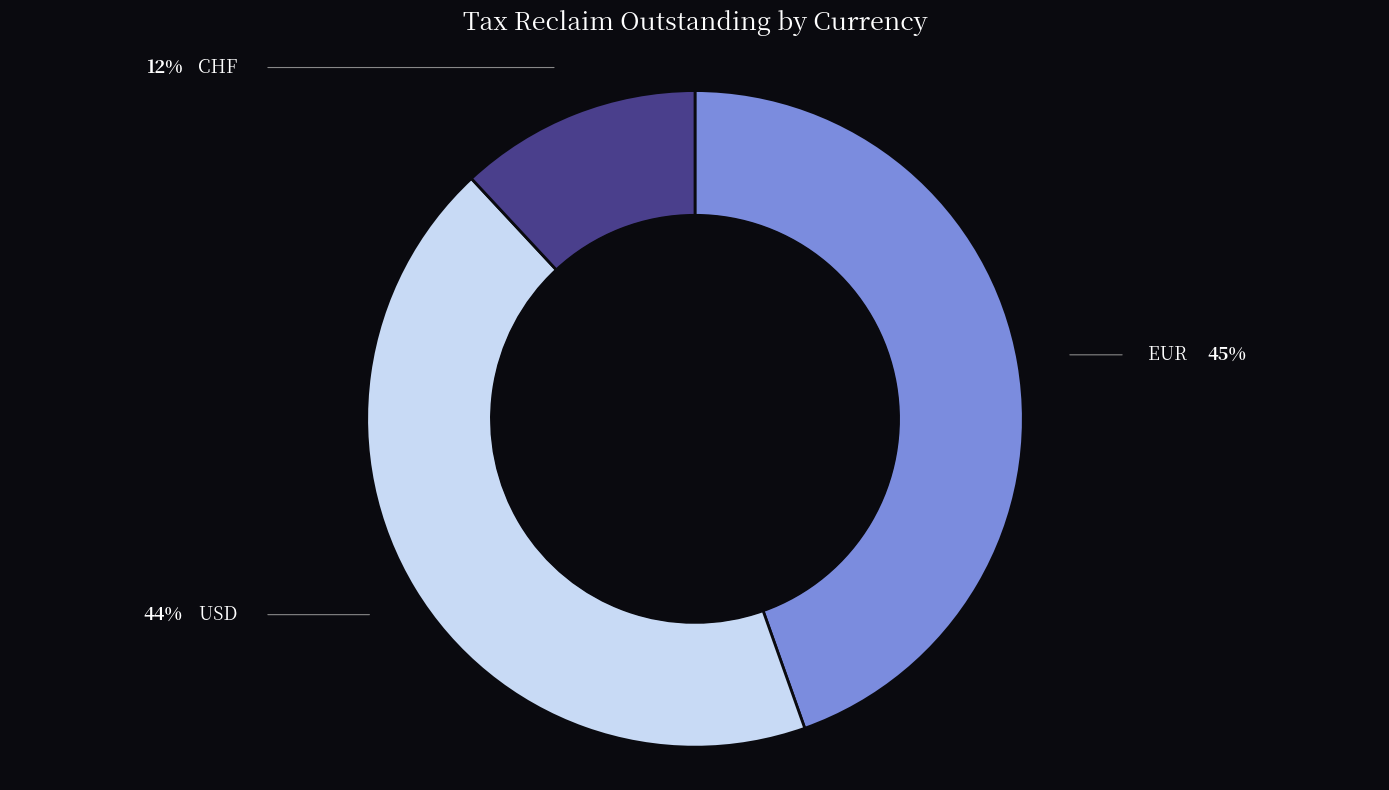

Does any single category account for the majority?

No